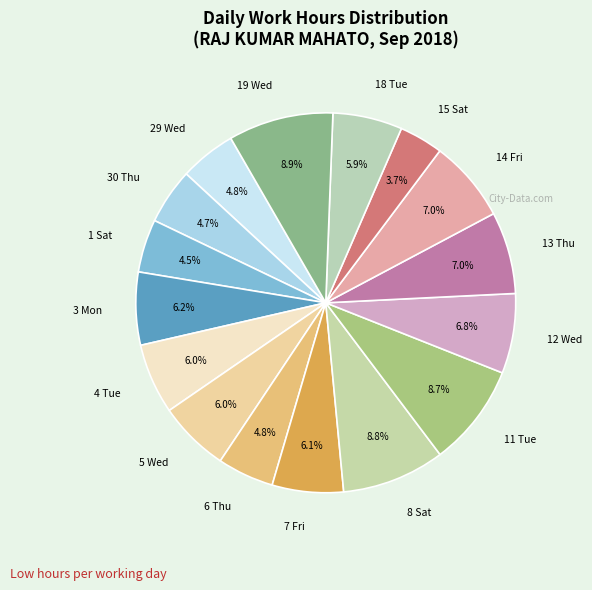

How many segments does this pie chart have?

16